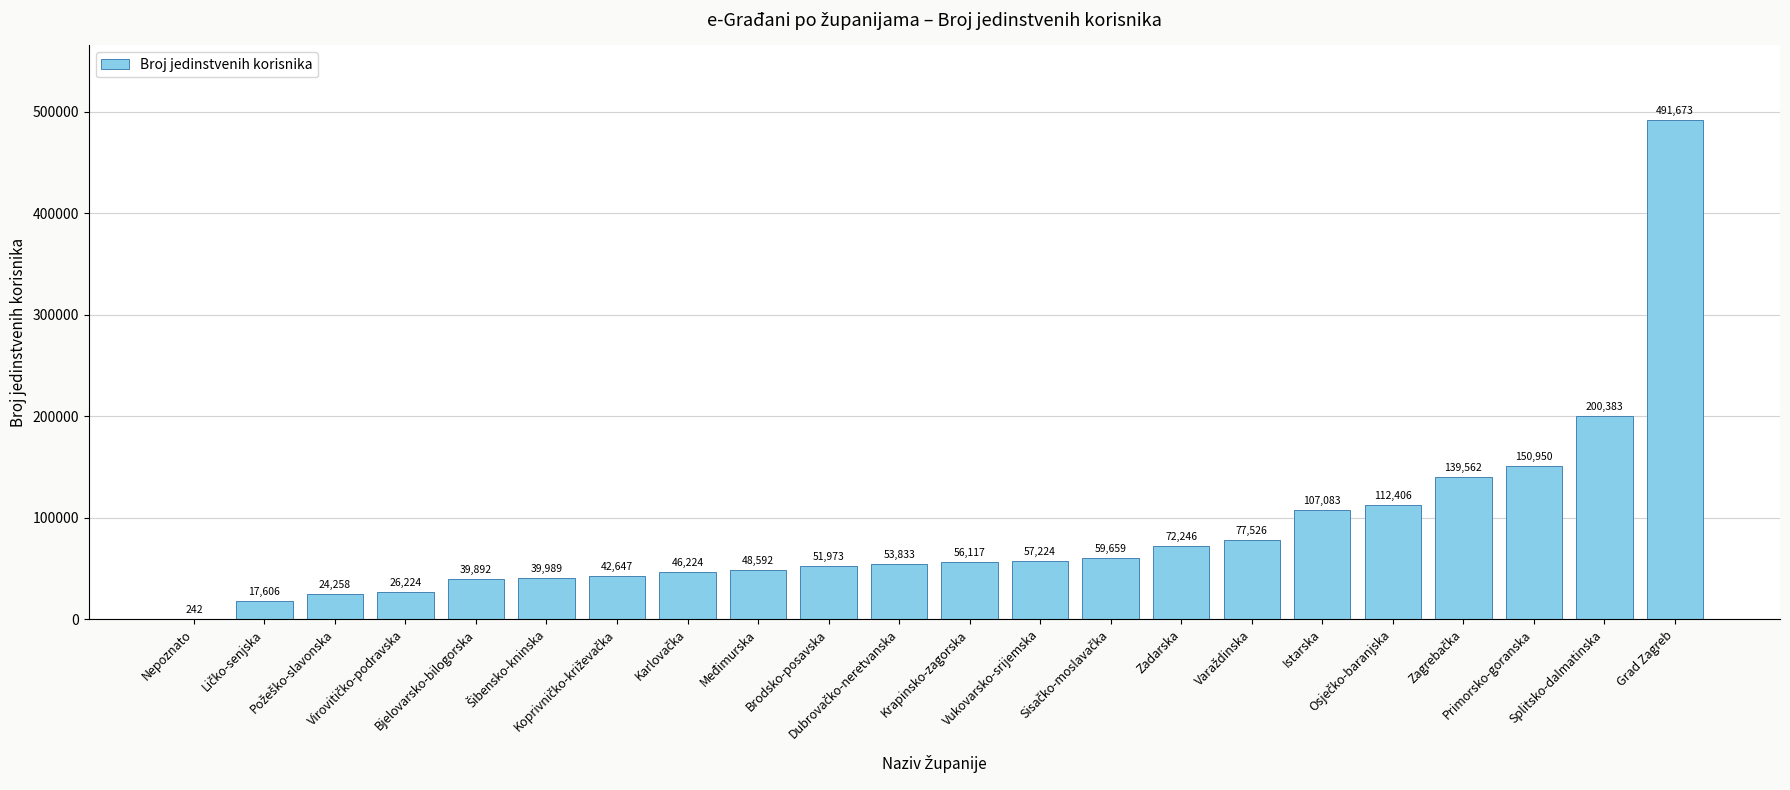

What is the sum of all values?

1916309